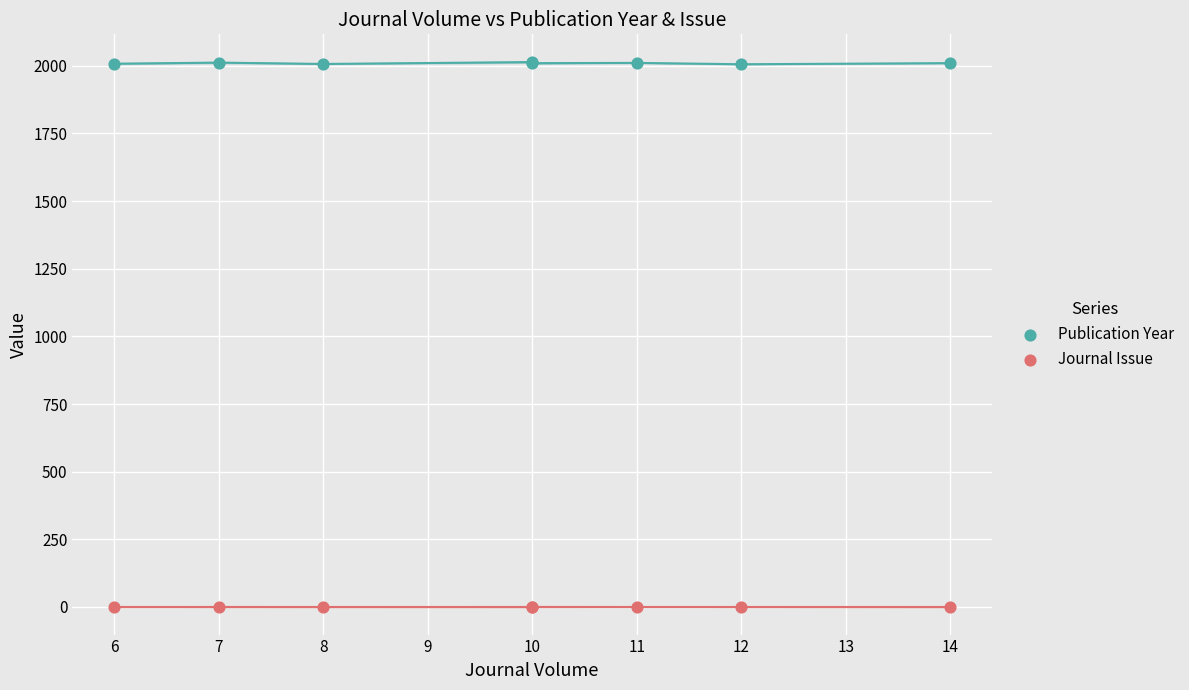

Which series reaches the maximum Y coordinate?

Publication Year